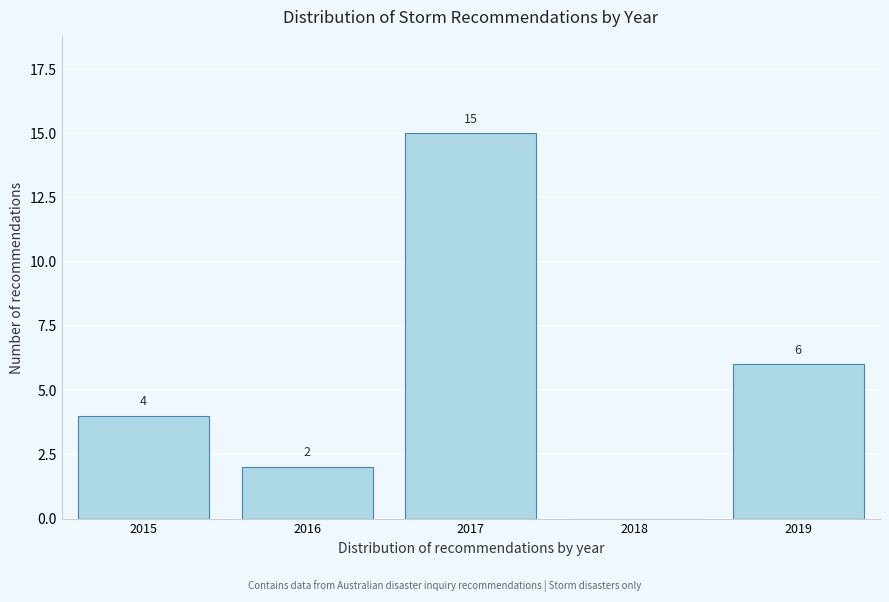

Reading left to right, transcribe all the data shown in this chart.

2015=4	2016=2	2017=15	2018=0	2019=6